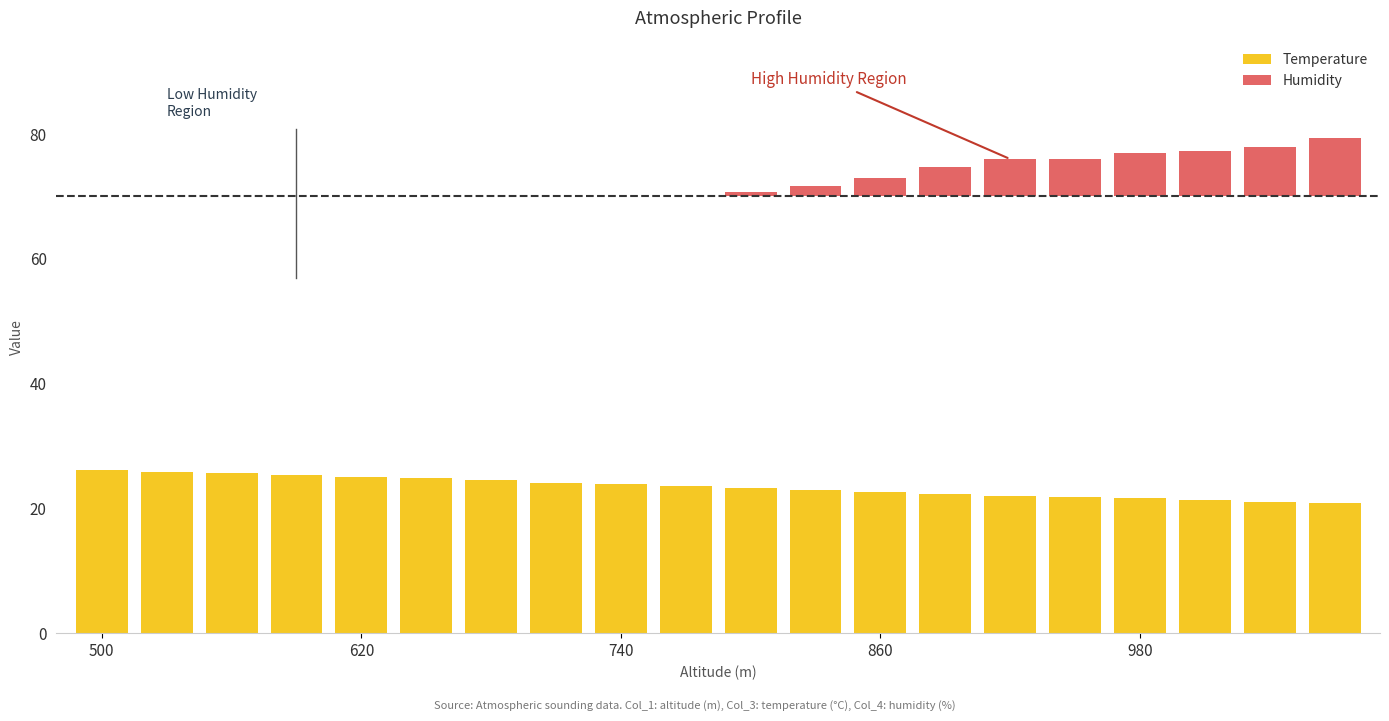

Does the chart contain stacked bars?

No